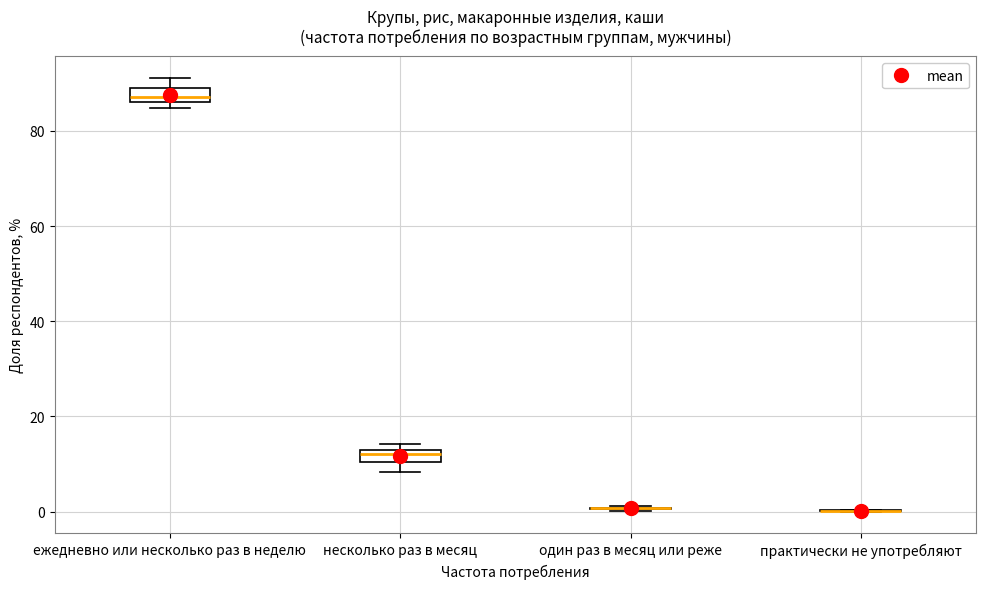

Where is the lower edge of the box for несколько раз в месяц on the y-axis? The values are not printed on the chart, so give them approximately, as read against the axis.

10